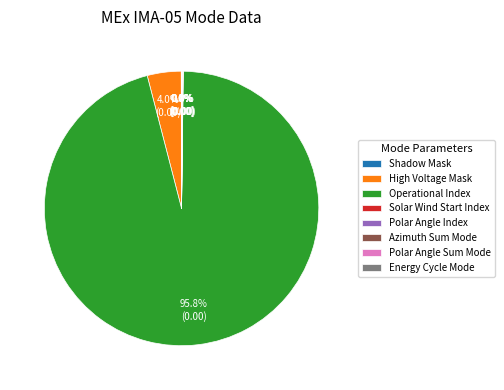

Which slice is the largest?

Operational Index